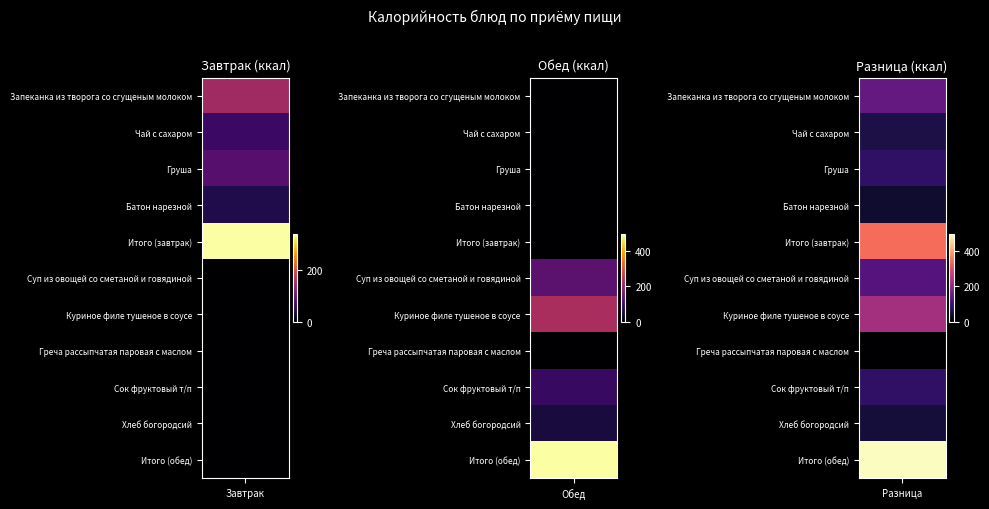

Is the value of Обед at Запеканка из творога со сгущеным молоком greater than the value of Завтрак at Чай с сахаром?

No